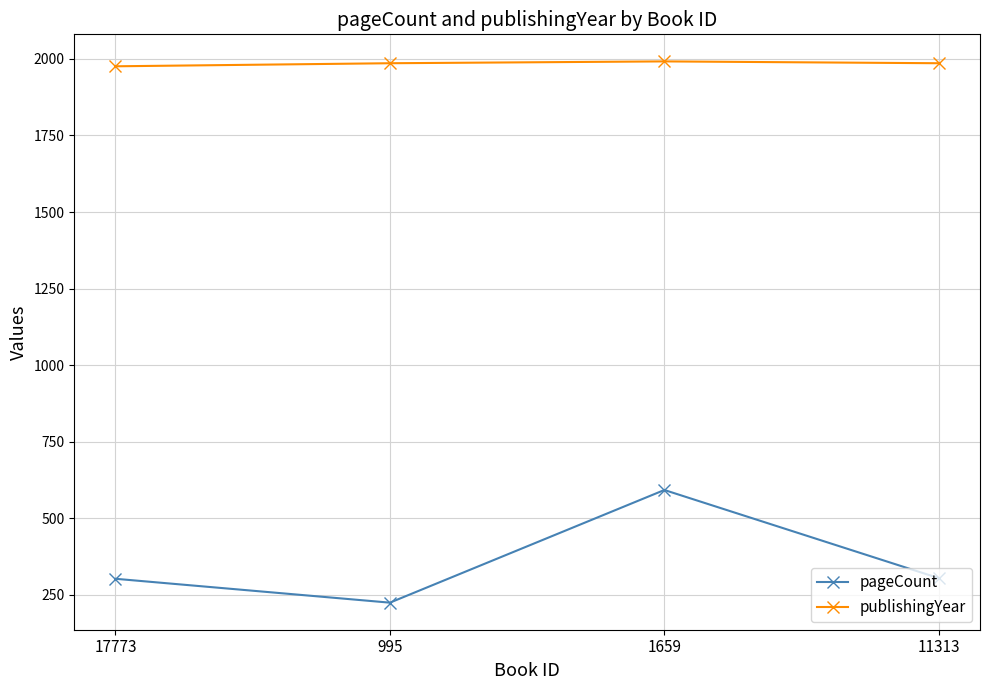

Which series has the widest spread of values?

pageCount